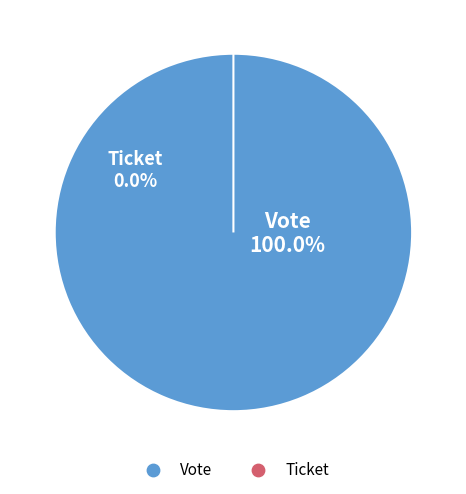

Count the number of slices in the pie.

2